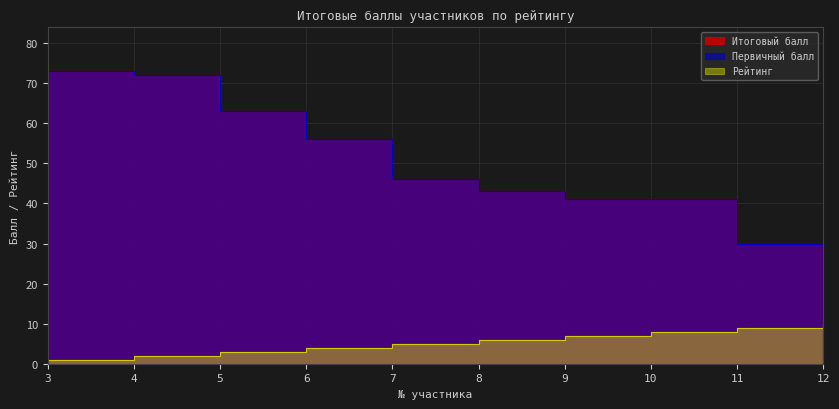

How many positive values does the Первичный балл series have?

9